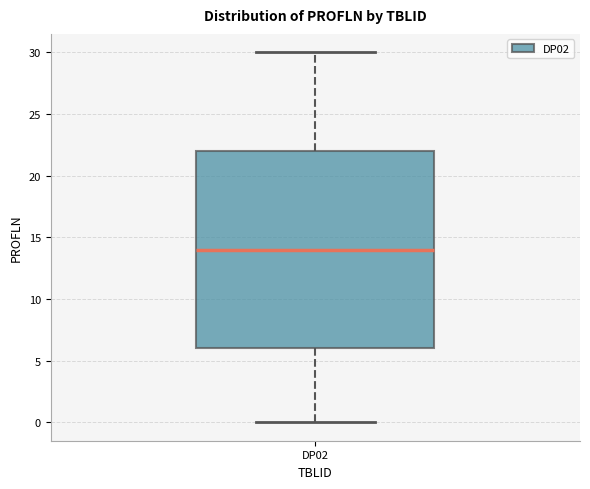

Where is the upper edge of the box for DP02 on the y-axis? The values are not printed on the chart, so give them approximately, as read against the axis.

22